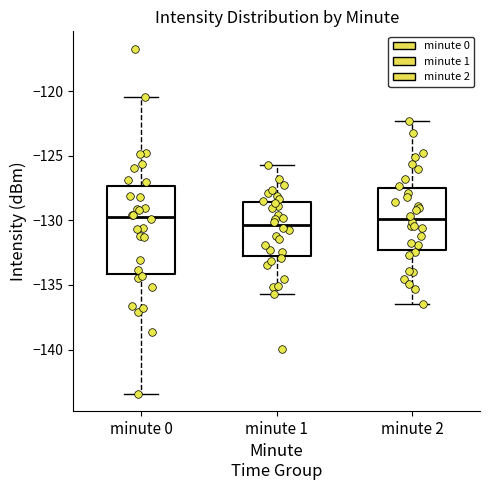

Reading left to right, transcribe this box plot: for each box, give where its median line is, the range the box spans, and where its two whiskers end, as read against the y-axis. The values are not printed on the chart, so give them approximately, as read against the axis.

minute 0: median -129.5, box -134.0 to -127.5, whiskers -143.5 to -120.5
minute 1: median -130.5, box -133.0 to -128.5, whiskers -135.5 to -125.5
minute 2: median -130.0, box -132.5 to -127.5, whiskers -136.5 to -122.5